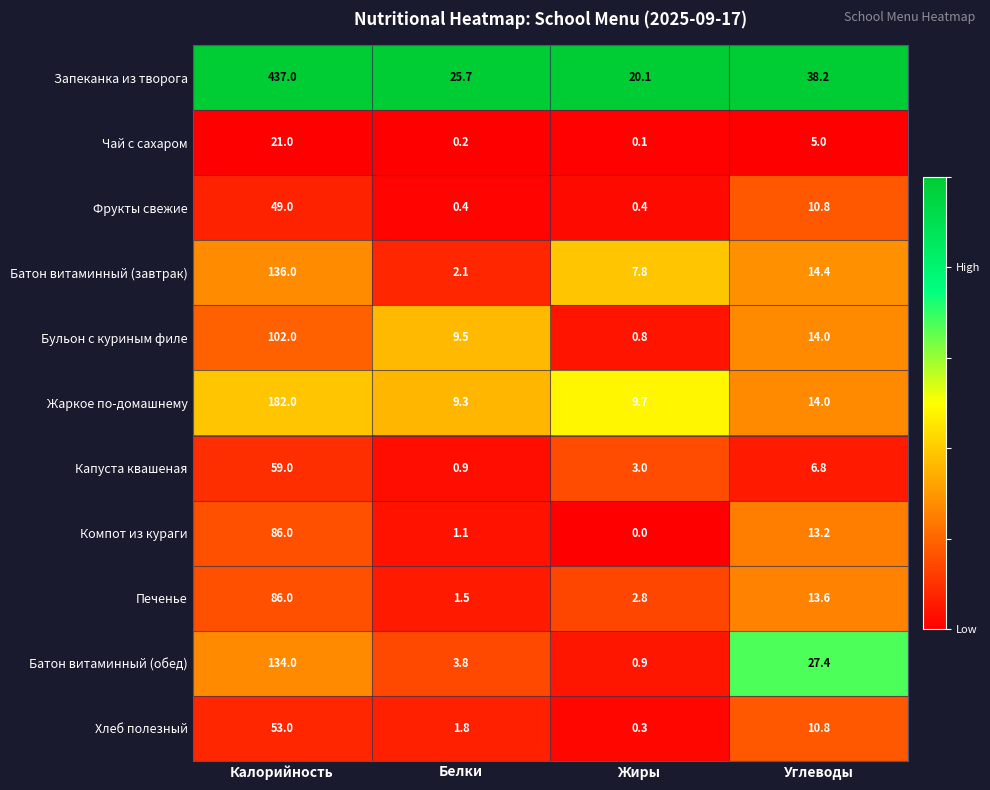

What is the difference between the Компот из кураги values at Белки and Калорийность?

84.9